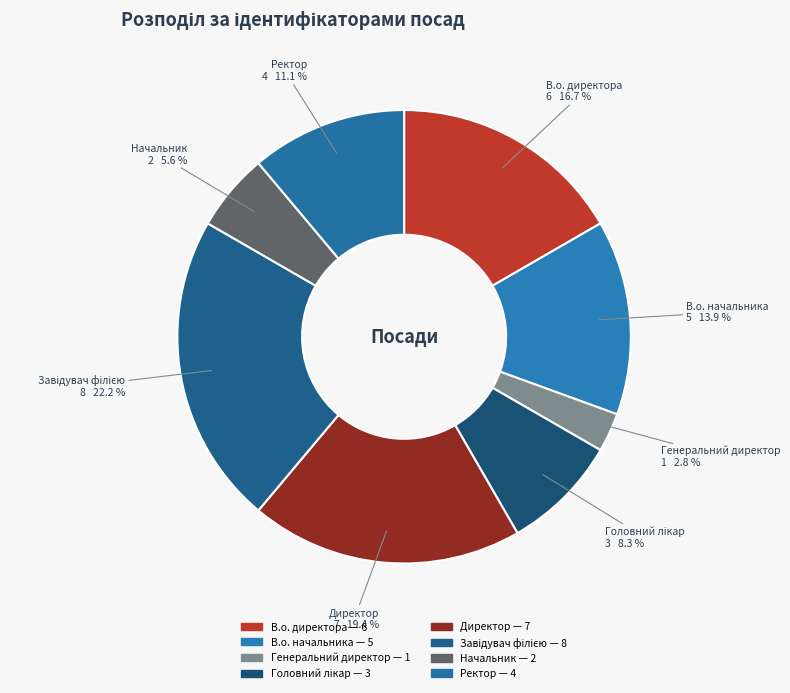

Combined, do Начальник and Ректор account for over 50%?

No